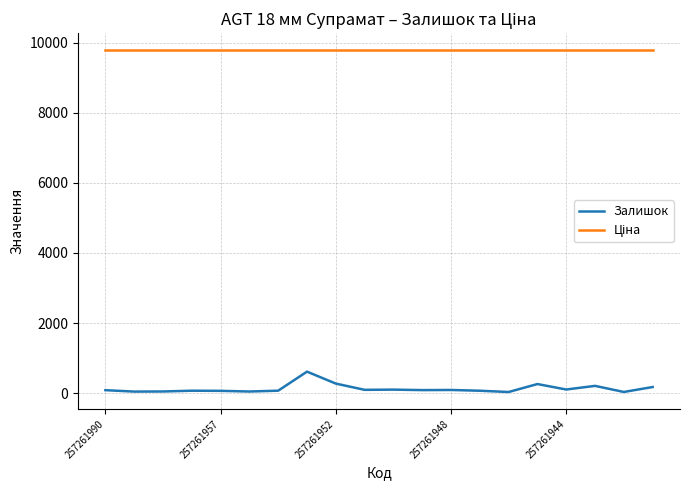

What is the maximum value shown in the chart?

9783.3